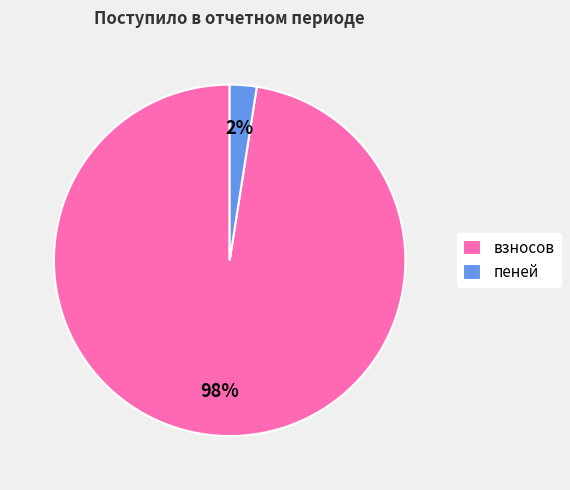

To the nearest percent, what is the combined percentage of взносов and пеней?

100%